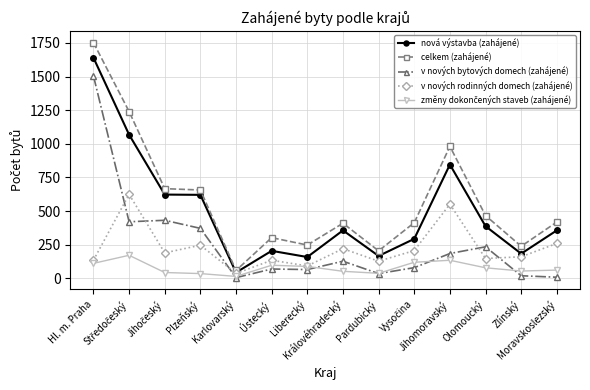

Which series has the widest spread of values?

celkem (zahájené)